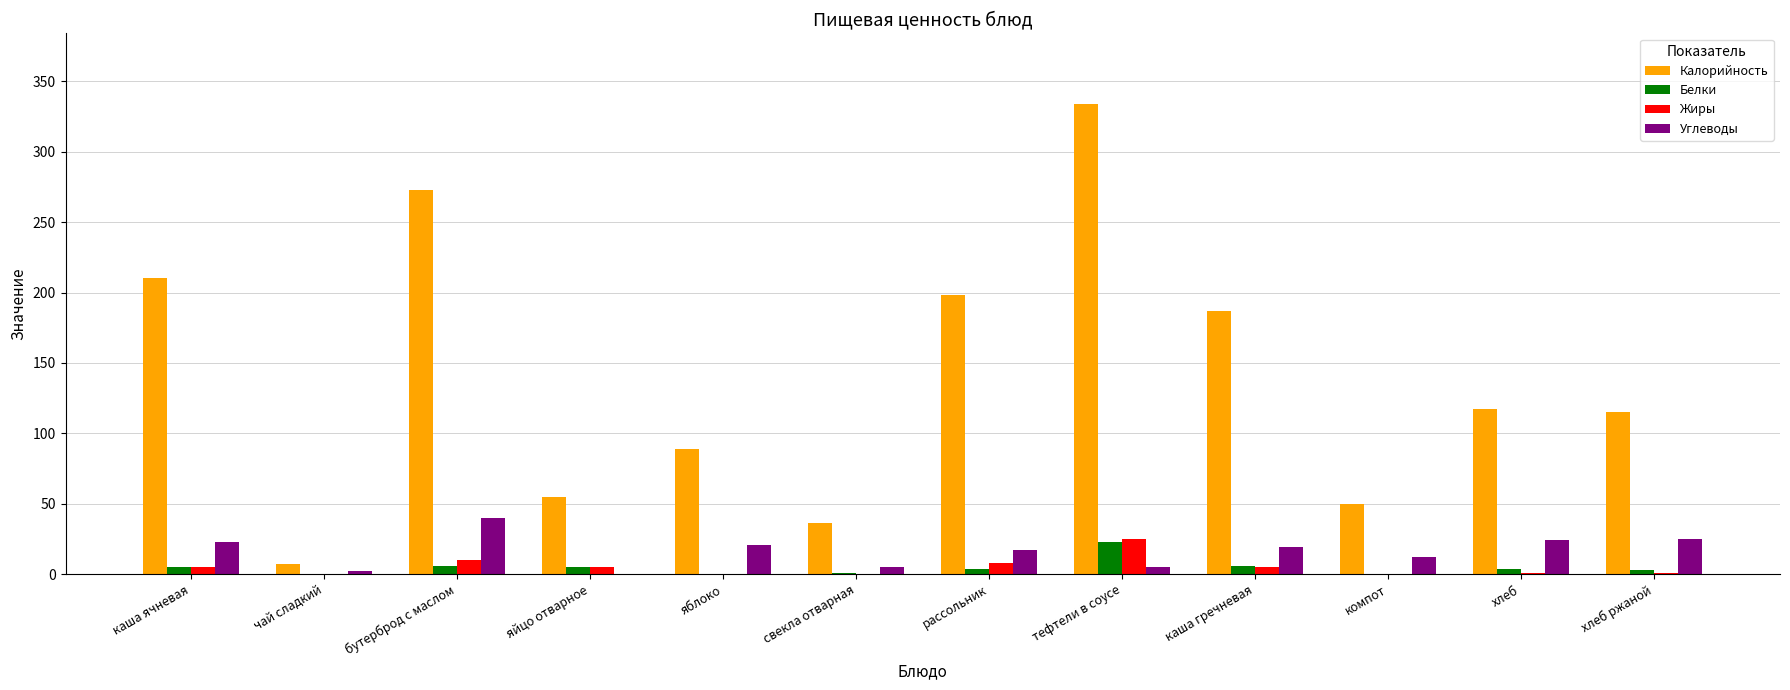

Which series has the widest spread of values?

Калорийность